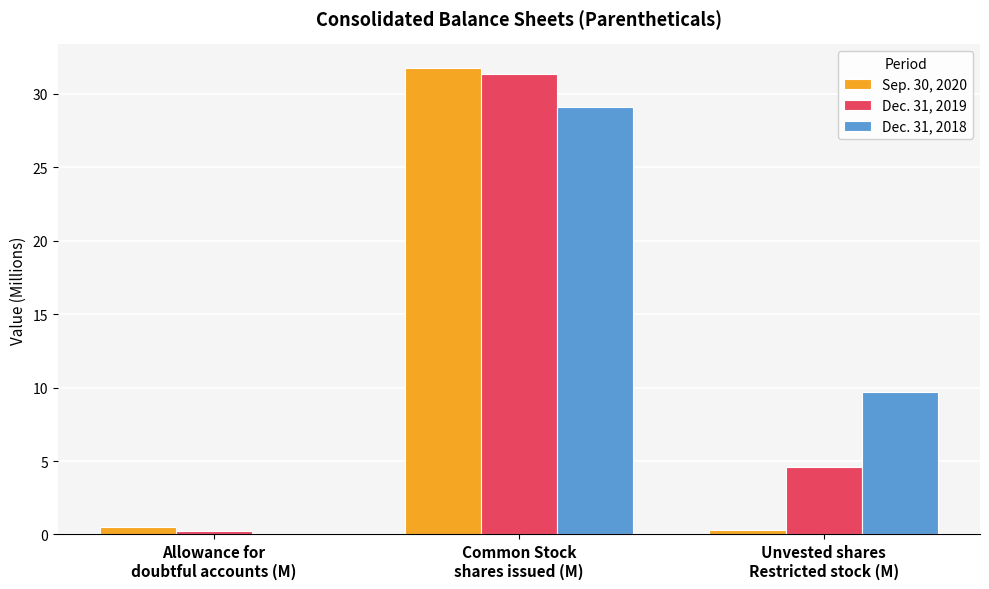

What is the sum of all Dec. 31, 2018 values?

38.8